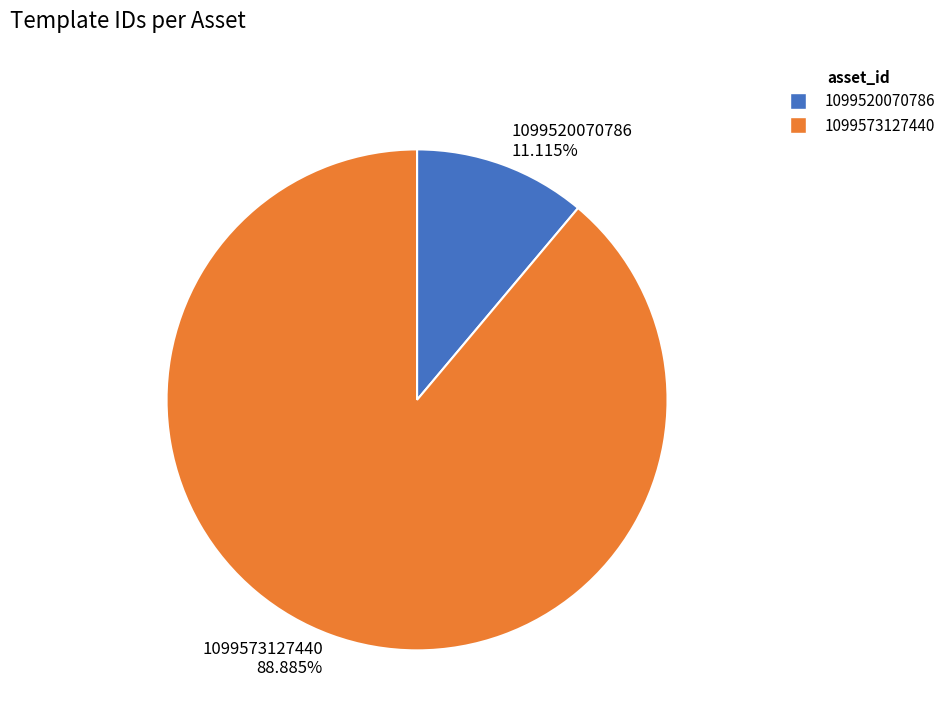

Between 1099573127440 and 1099520070786, which is larger?

1099573127440